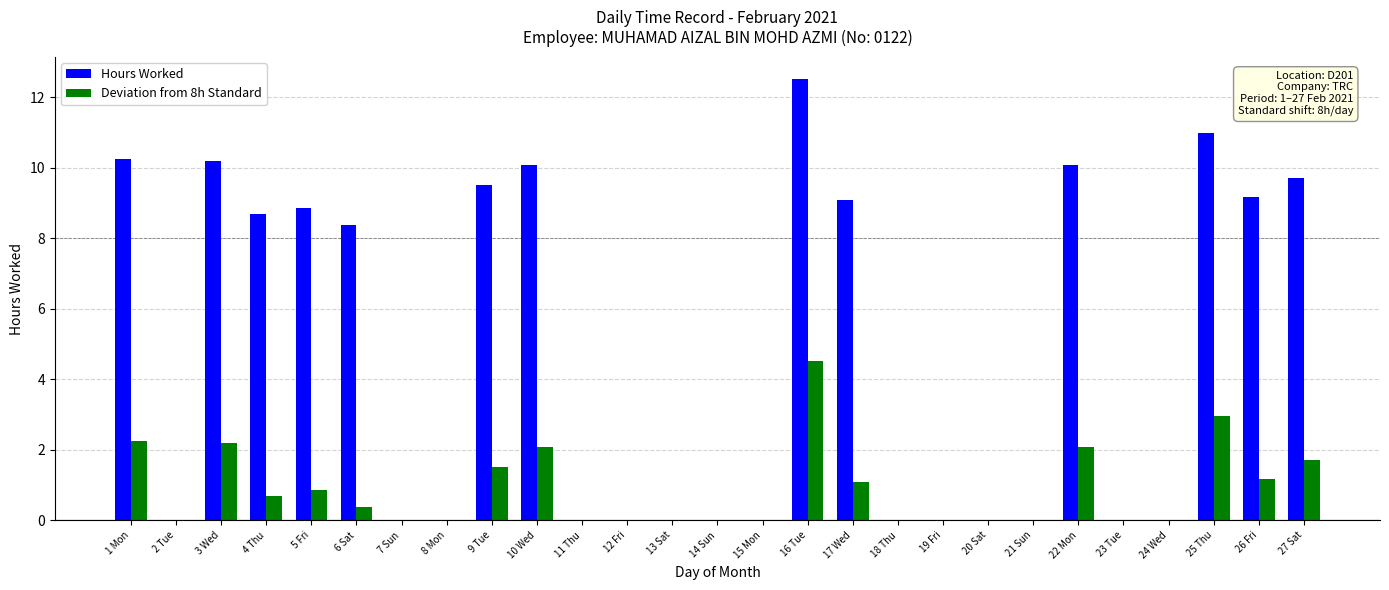

Which series changed the most between 18 Thu and 22 Mon?

Hours Worked